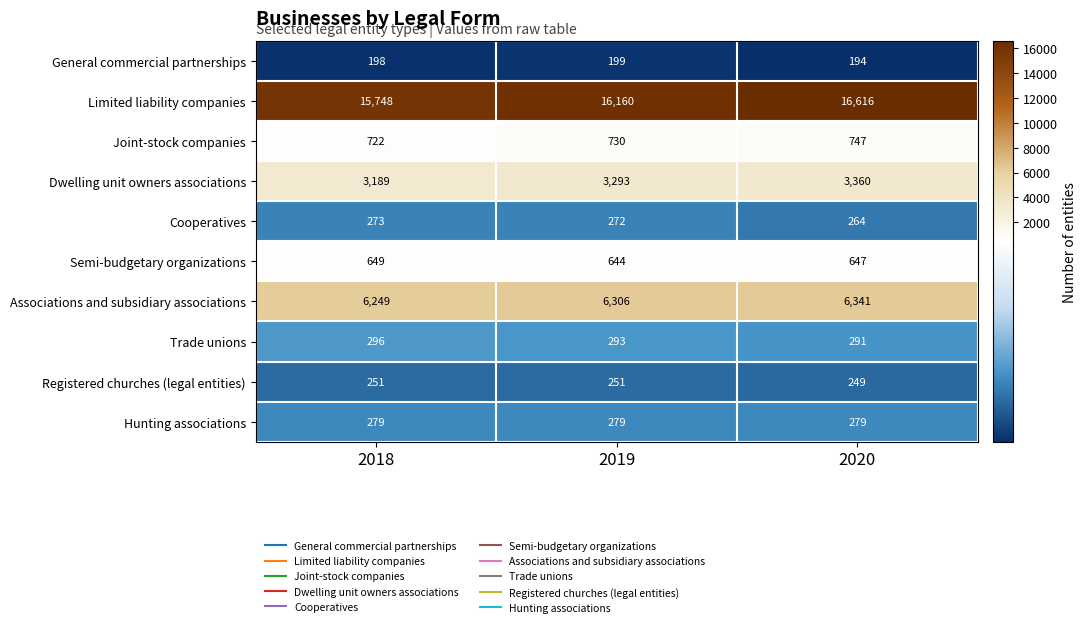

What is the difference between the highest and lowest values at 2020?

16422